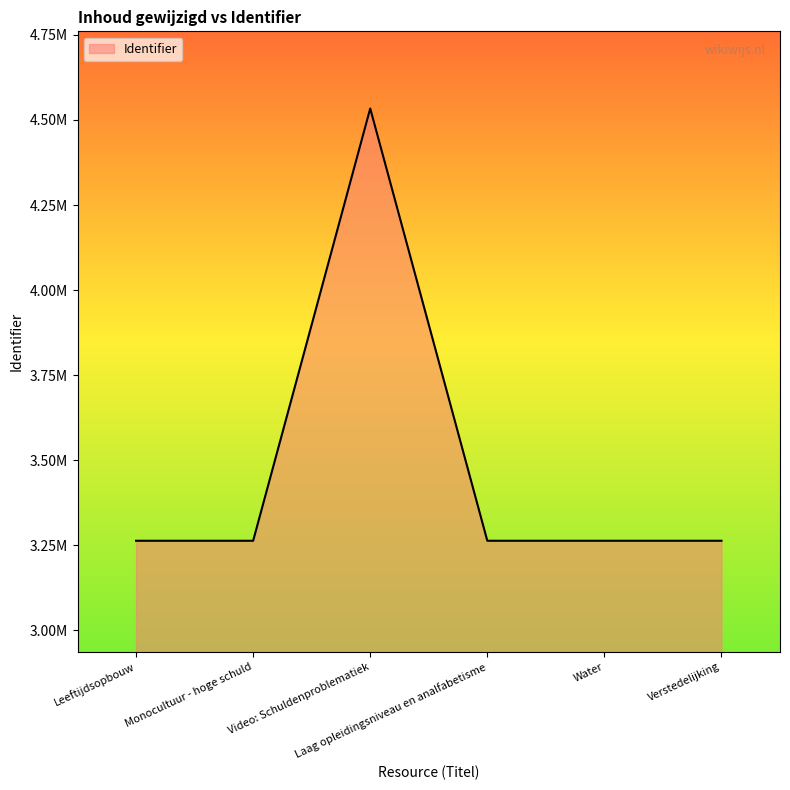

Does the chart display data point markers on the line(s)?

No